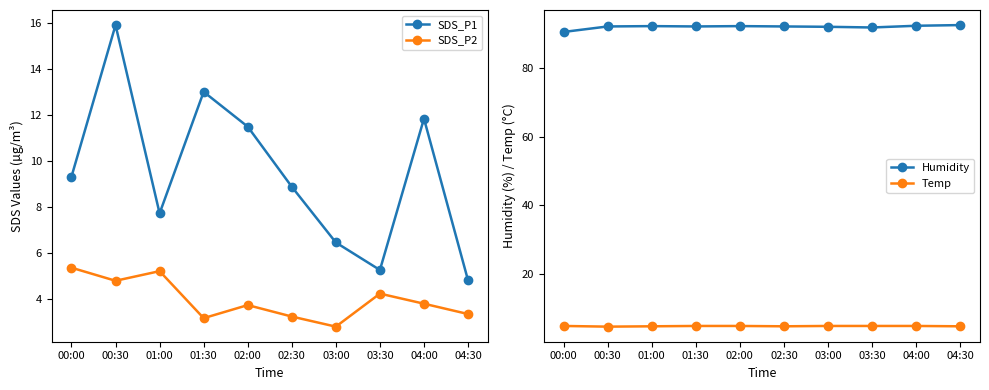

Read the Temp value at 02:00.

4.9